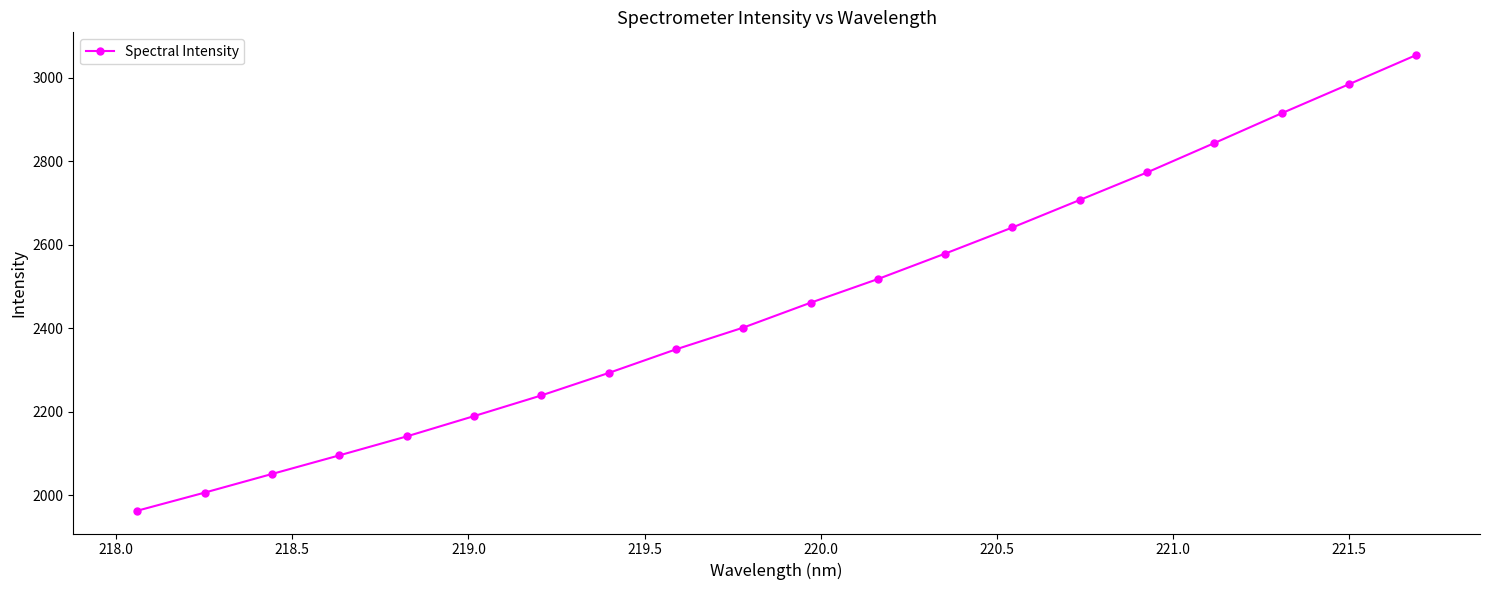

What is the average value?

2460.2